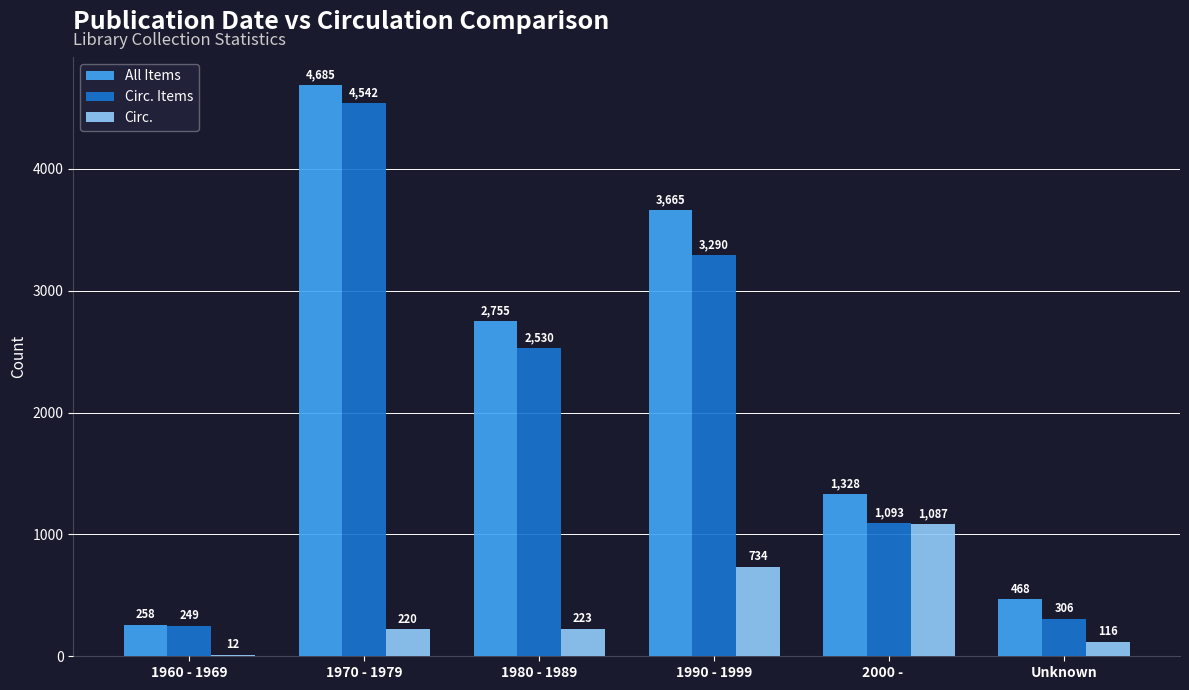

Between 1980 - 1989 and Unknown, which series saw the biggest shift?

All Items